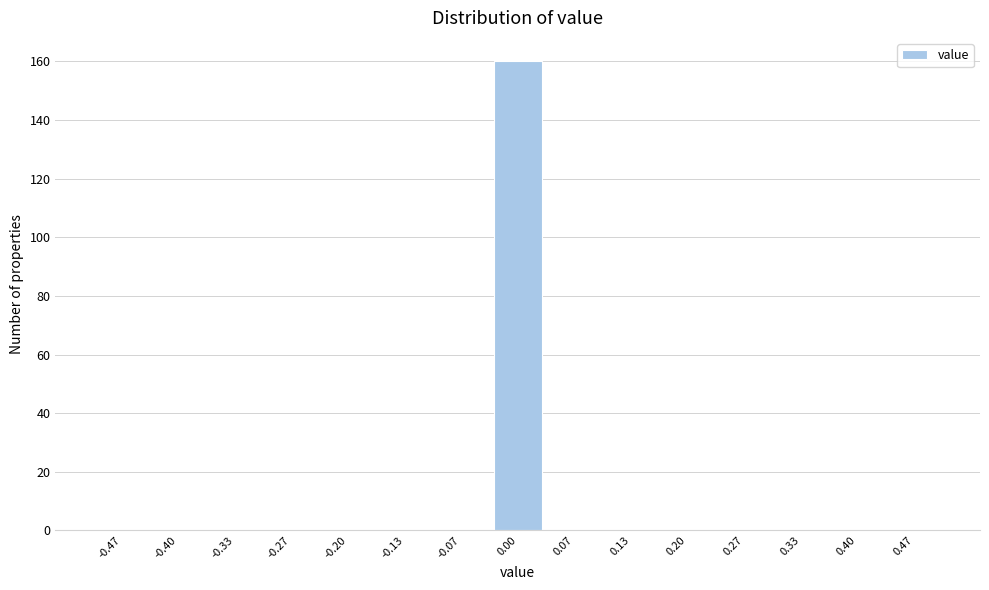

Reading left to right, list every bar in this chart as the range it spans on the x-axis followed by its height. Neither the bar edges nor the heights are printed on the chart, so give them approximately, as read against the axes.

-0.50 to -0.43: 0
-0.43 to -0.37: 0
-0.37 to -0.30: 0
-0.30 to -0.23: 0
-0.23 to -0.17: 0
-0.17 to -0.10: 0
-0.10 to -0.03: 0
-0.03 to 0.03: 160
0.03 to 0.10: 0
0.10 to 0.17: 0
0.17 to 0.23: 0
0.23 to 0.30: 0
0.30 to 0.37: 0
0.37 to 0.43: 0
0.43 to 0.50: 0